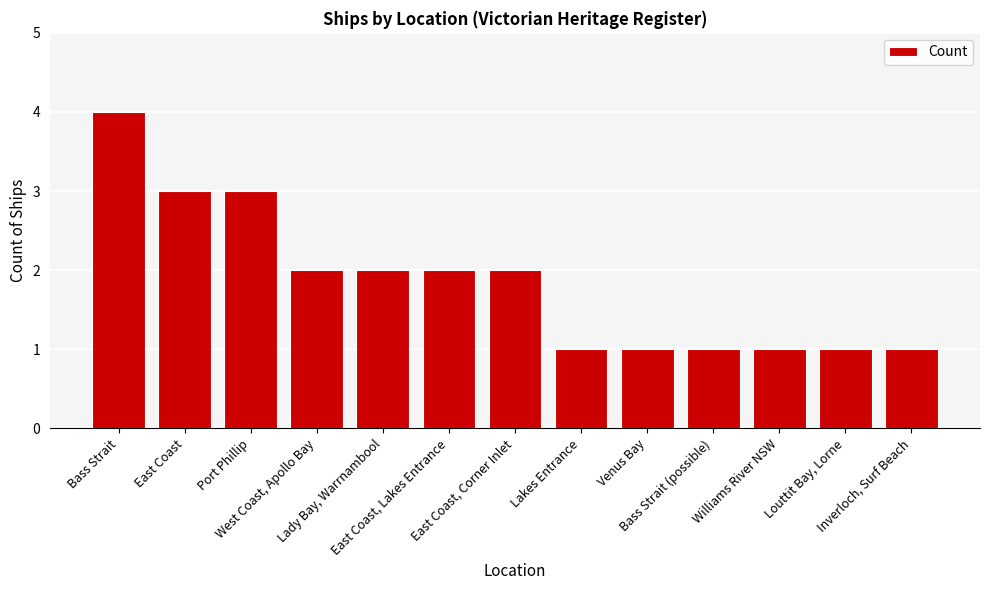

What is the value of the 11th bar from the left?

1